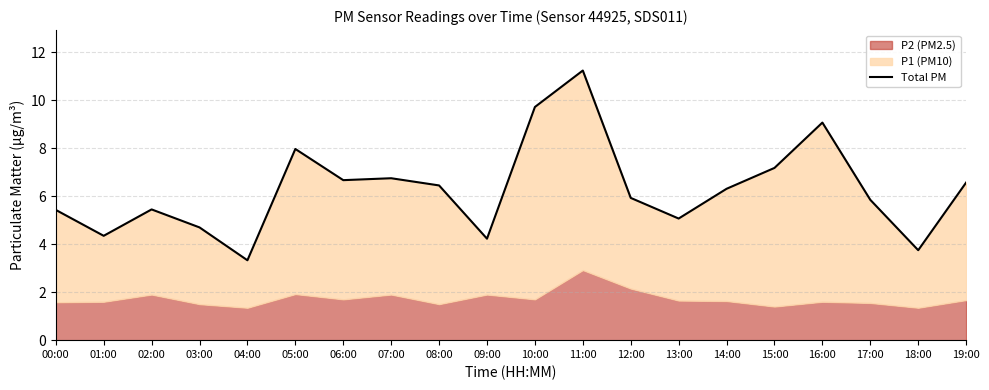

True or false: the data shows 2.7 at 05:00.

False